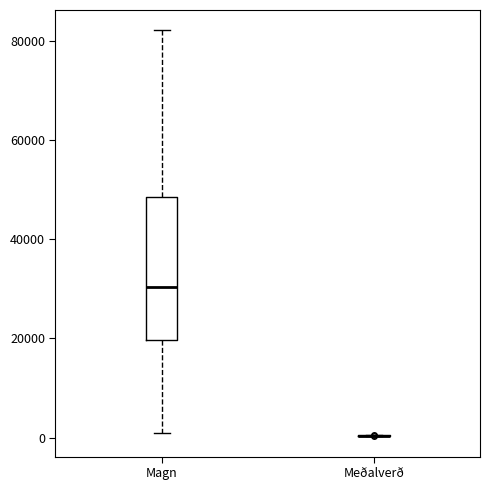

Reading left to right, read every box against the y-axis: the position of its median line, the range the box covers, and the ends of its whiskers. The values are not printed on the chart, so give them approximately, as read against the axis.

Magn: median 30000, box 20000 to 48000, whiskers 0 to 82000
Meðalverð: box collapsed to a line at 0, whiskers 0 to 0